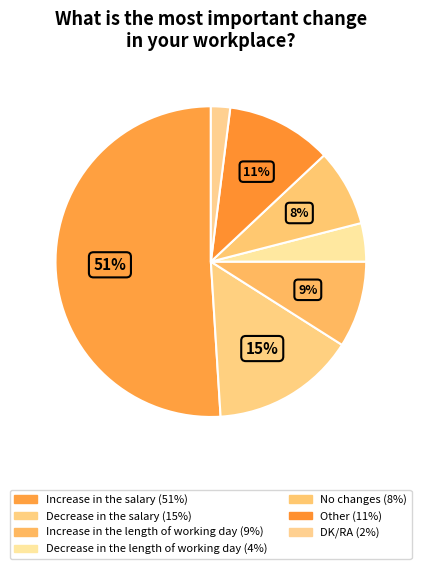

How many slices are in this pie chart?

7